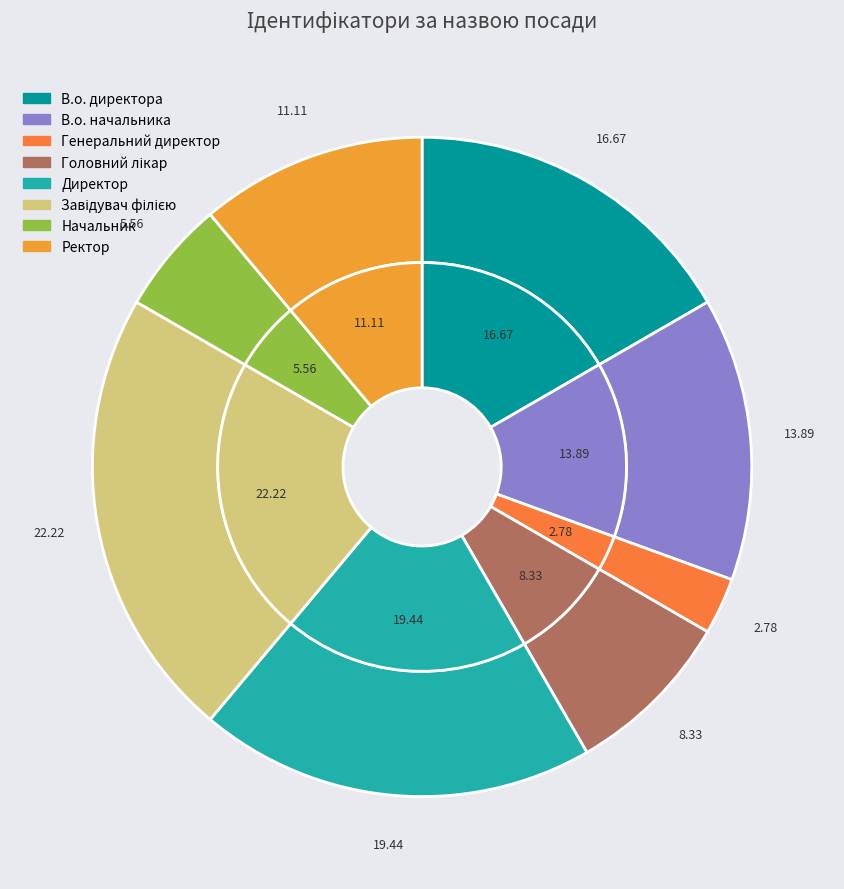

To the nearest percent, what is the difference between the Ректор and Начальник slice percentages?

6%